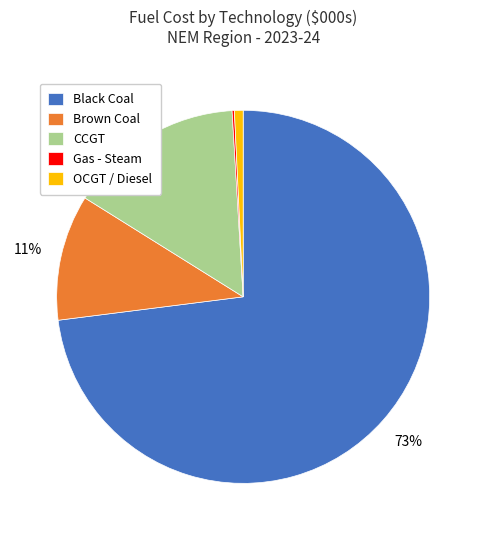

True or false: Brown Coal accounts for 26% of the total.

False